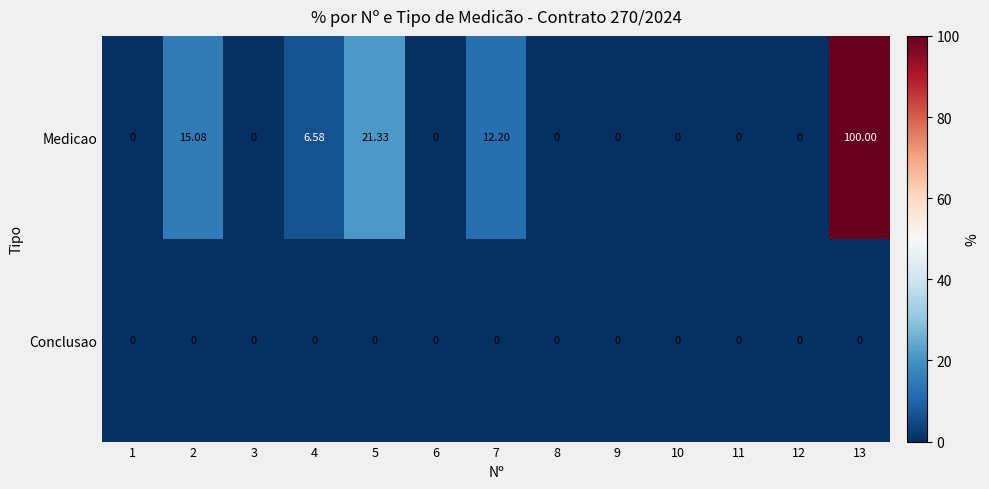

At which category is the sum across all series the highest?

13